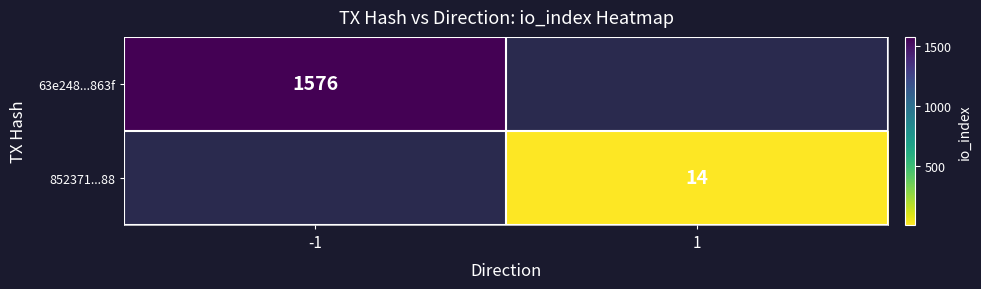

Is it true that 852371...88 equals 14 at 1?

True